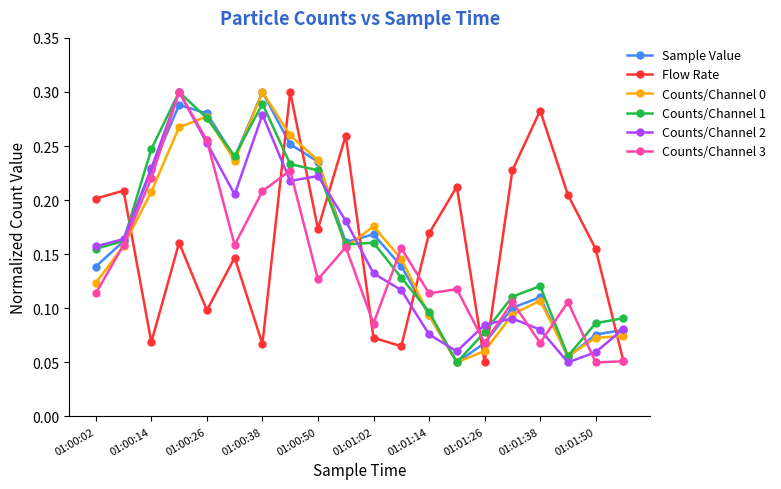

Count the Counts/Channel 0 values in the range 0 to 1.

20